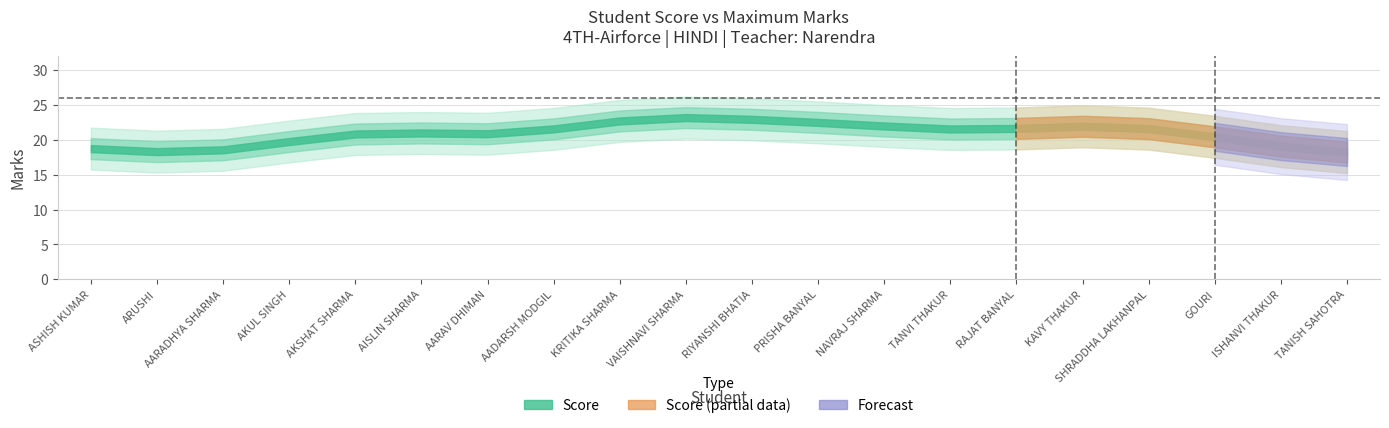

What is the label of the 12th point from the right?

KRITIKA SHARMA